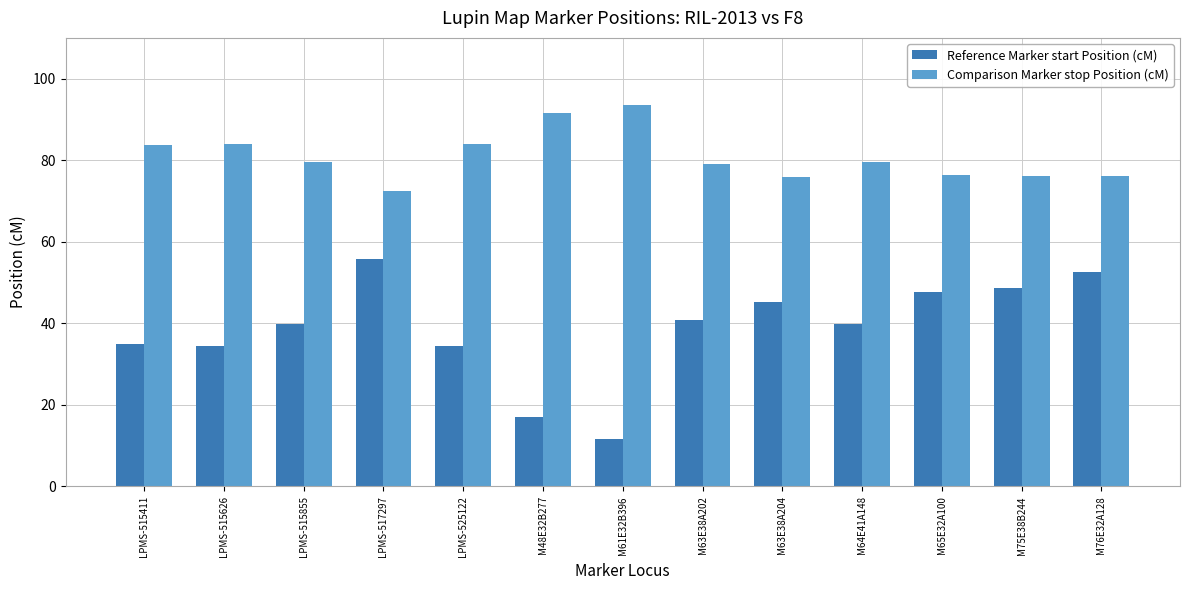

The value of Reference Marker start Position (cM) at LPMS-517297 is 55.9. True or false?

True